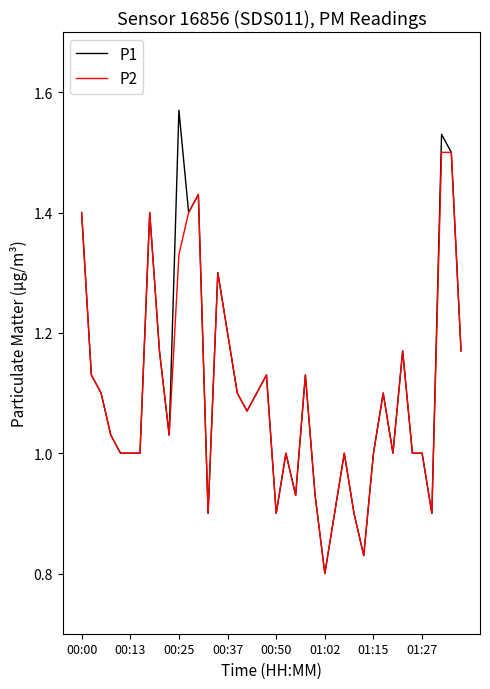

Does the chart display data point markers on the line(s)?

No